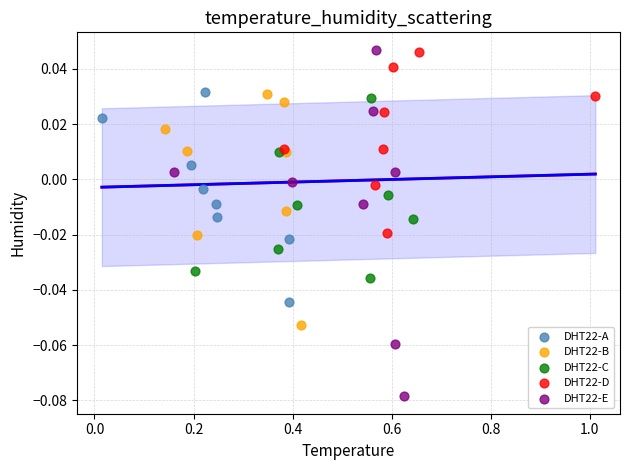

Which series has the largest Y range (max minus min)?

DHT22-E